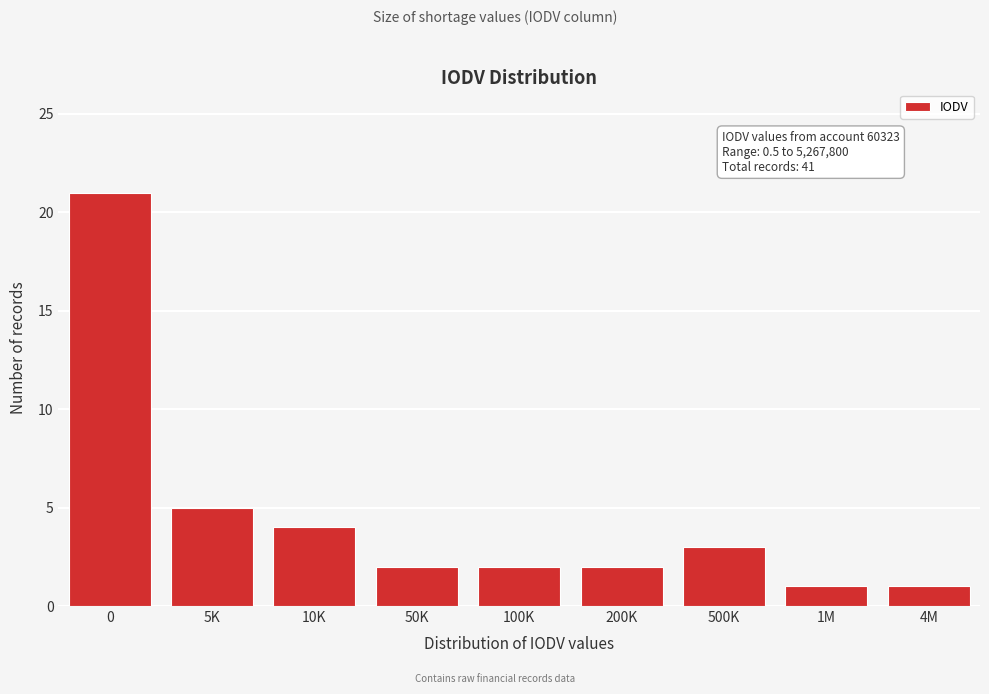

Reading left to right, extract all data points from this chart.

21	5	4	2	2	2	3	1	1